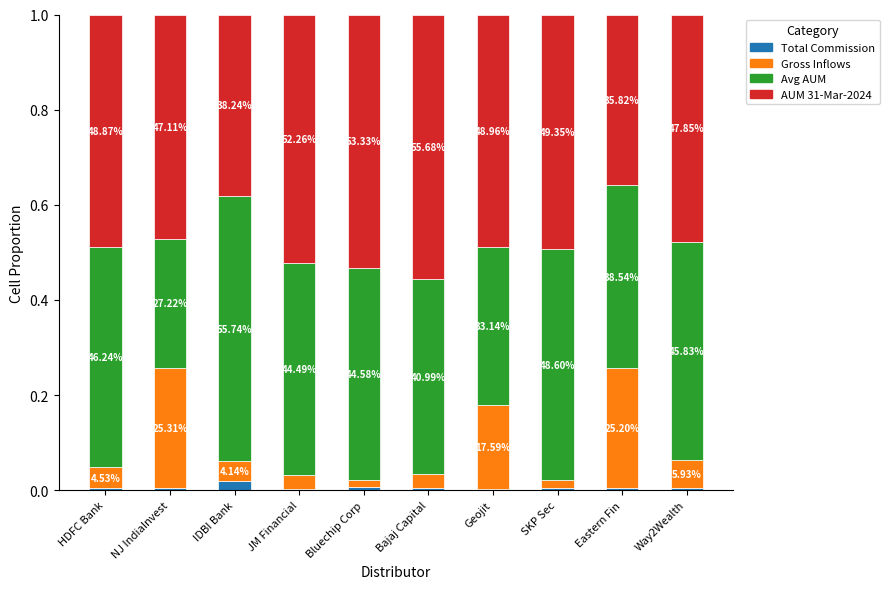

How many bars are there in total?

10